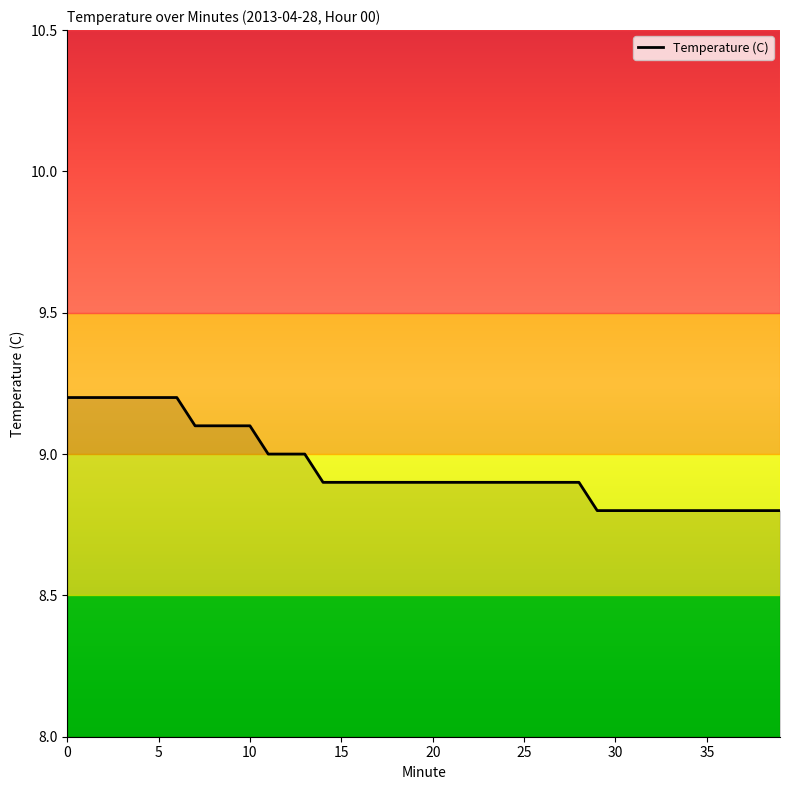

What is the difference between the maximum and minimum values?

0.4